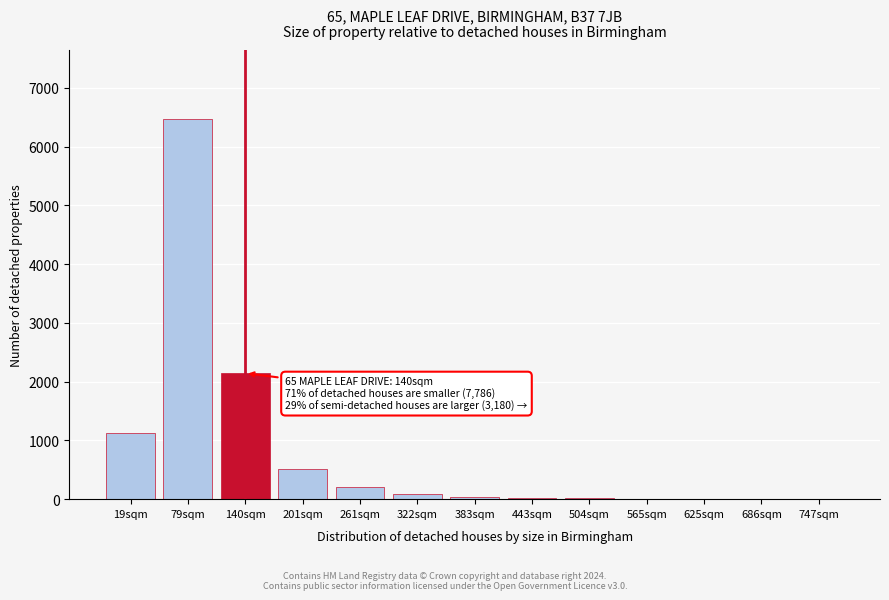

The chart shows a value of 12 at 504sqm. True or false?

True